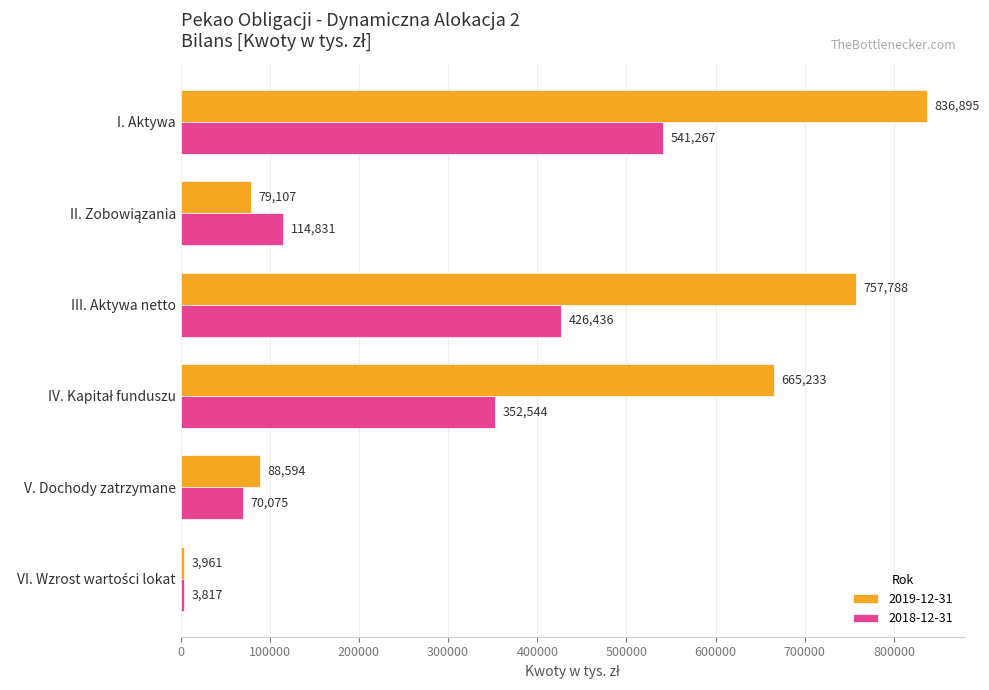

What is the average value of the 2018-12-31 series?

251495